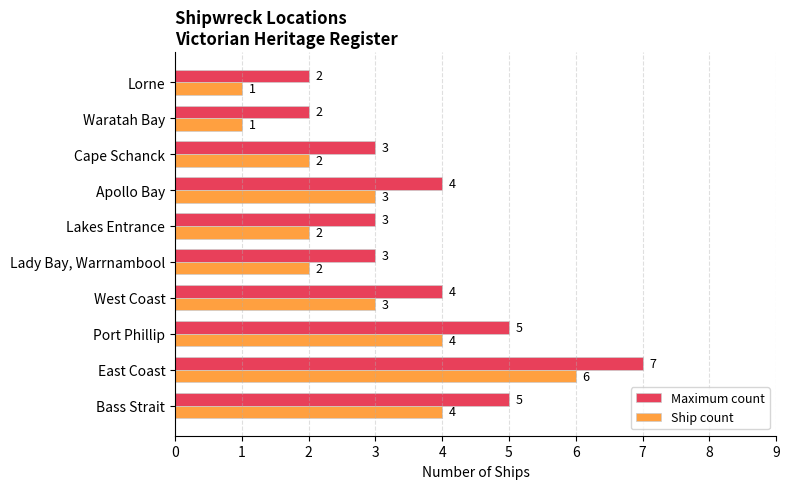

Is it true that Ship count equals 6 at East Coast?

True